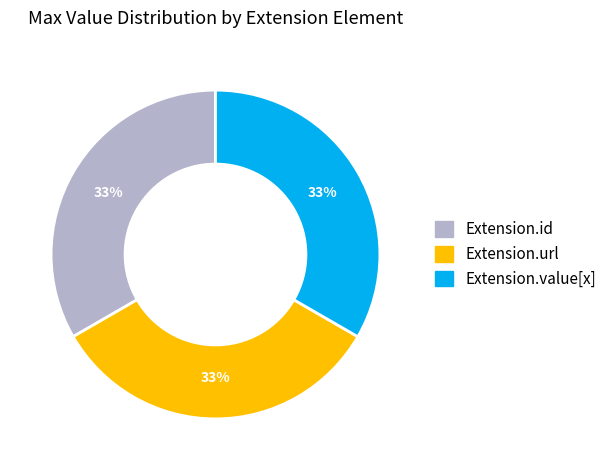

Is there any slice that represents more than half of the pie?

No